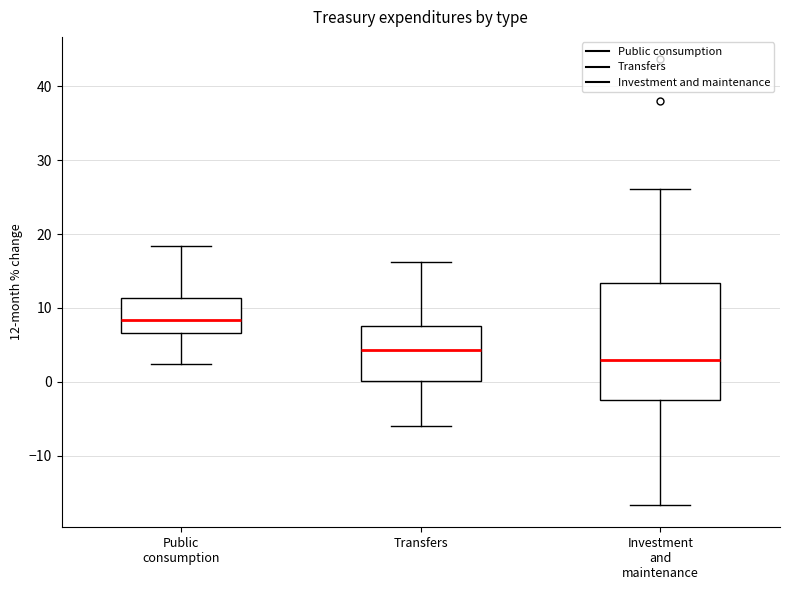

Which box's median line is the highest?

Public consumption